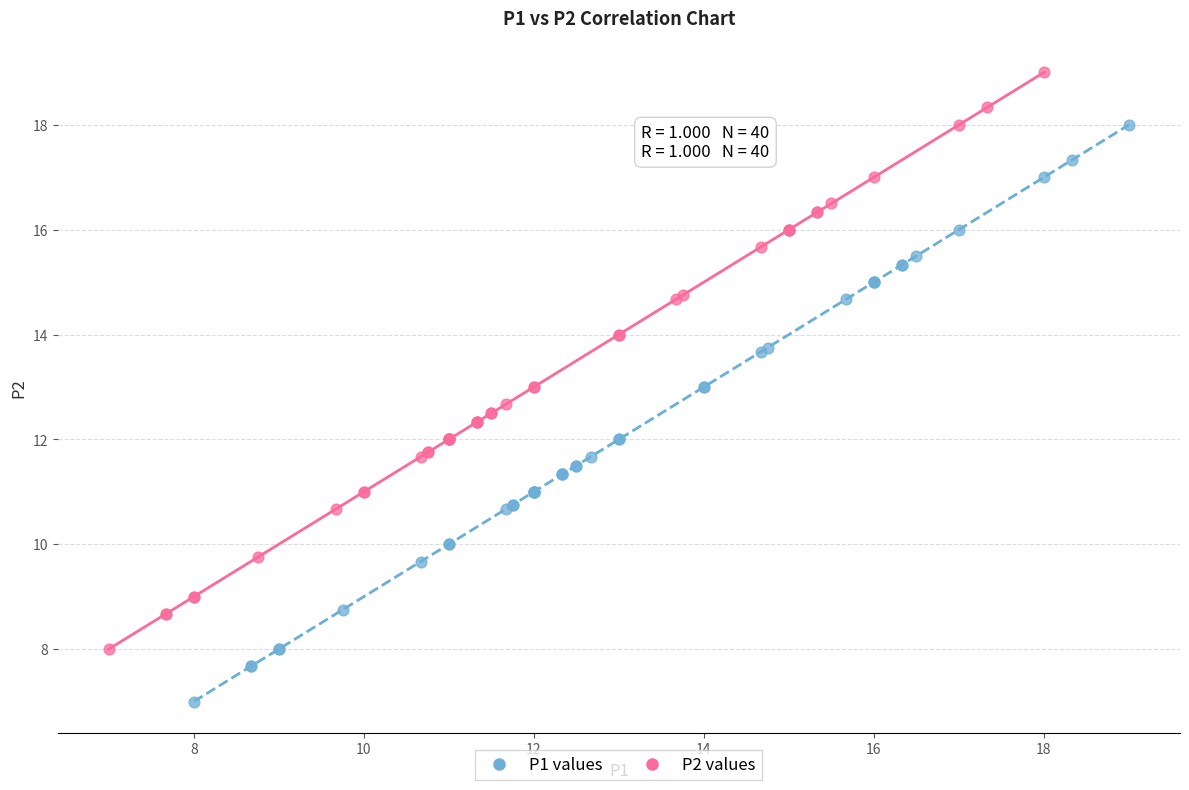

Which series reaches the minimum Y coordinate?

P1 values